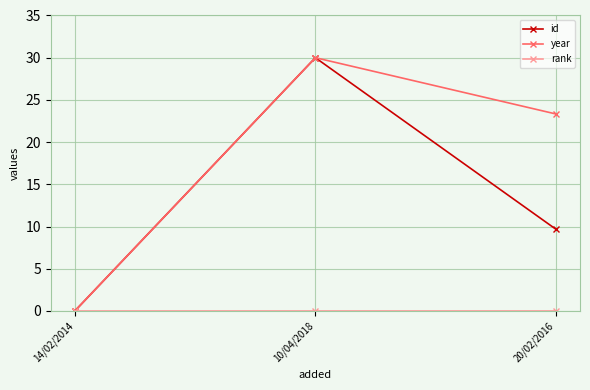

How many categories are shown in the chart?

3